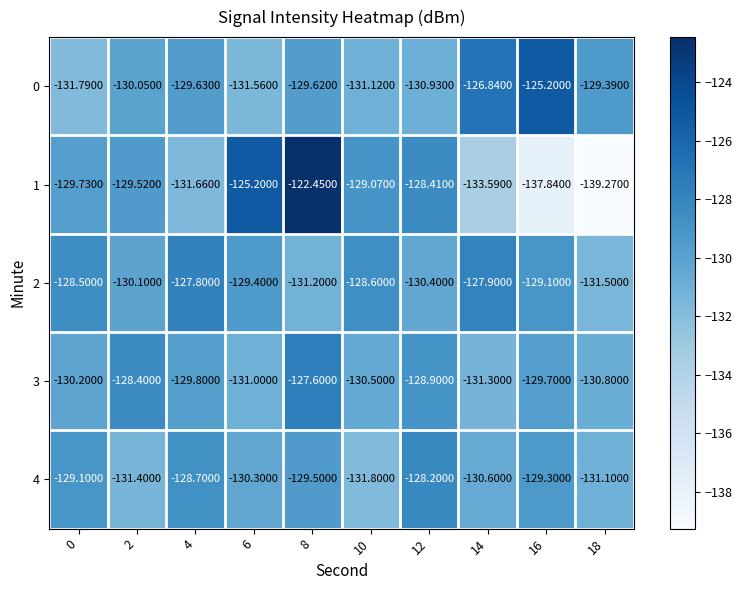

Is the value of 4 at 10 greater than the value of 0 at 0?

No